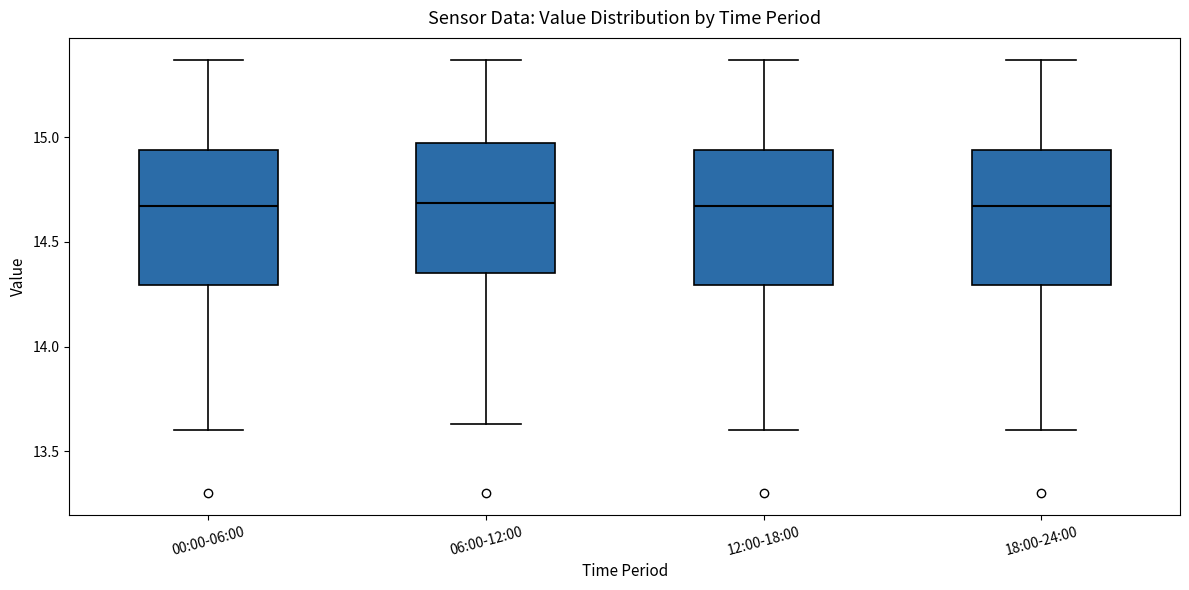

Where does the upper whisker of the box for 12:00-18:00 end on the y-axis? The values are not printed on the chart, so give them approximately, as read against the axis.

15.35